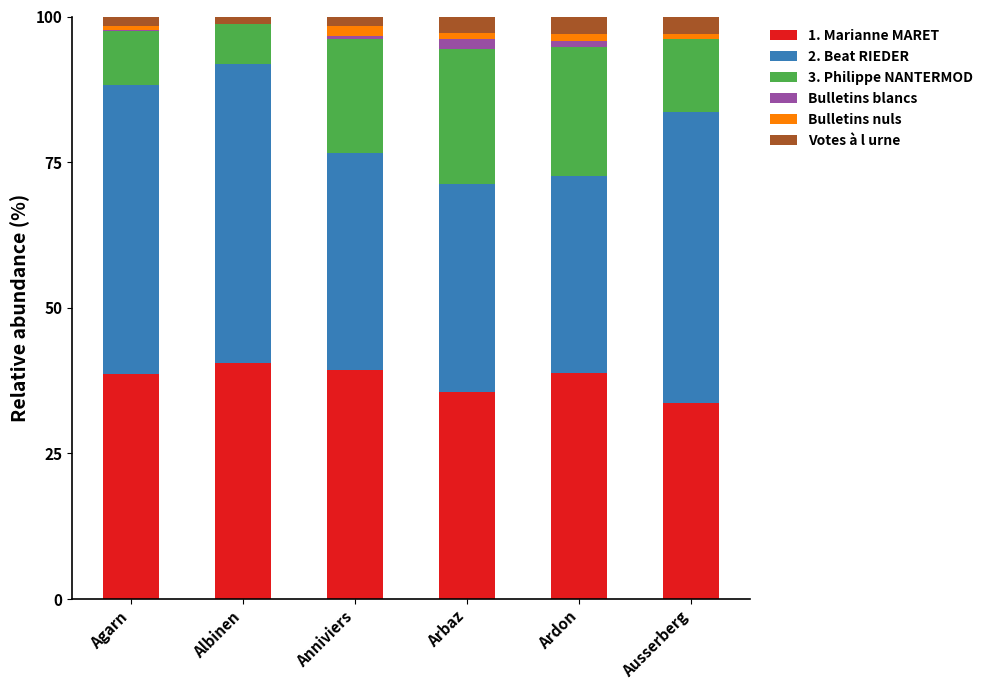

What is the maximum value for 1. Marianne MARET?

40.5